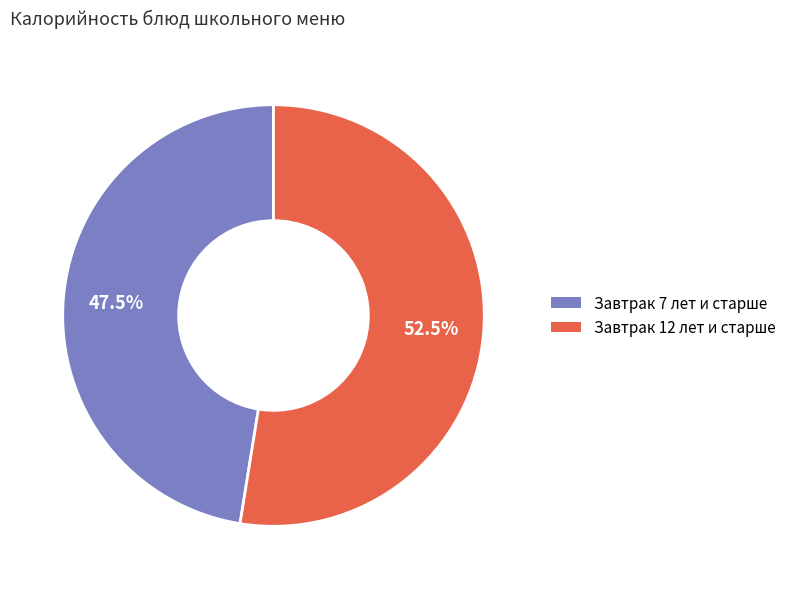

Does any single category account for the majority?

Yes